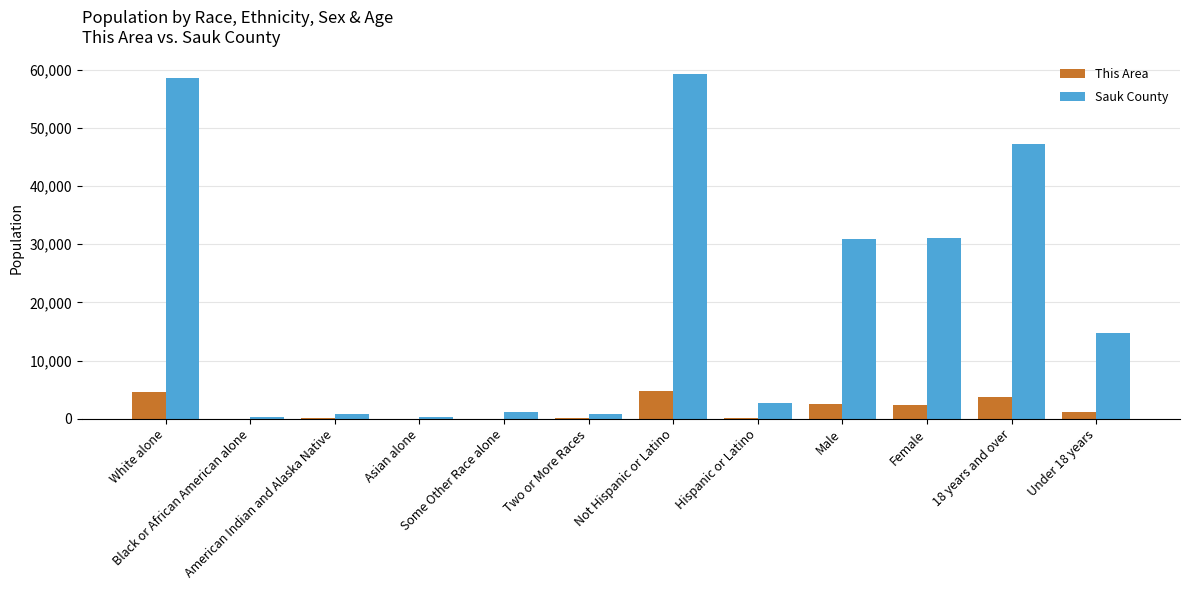

What are all the series names shown in the legend?

This Area, Sauk County